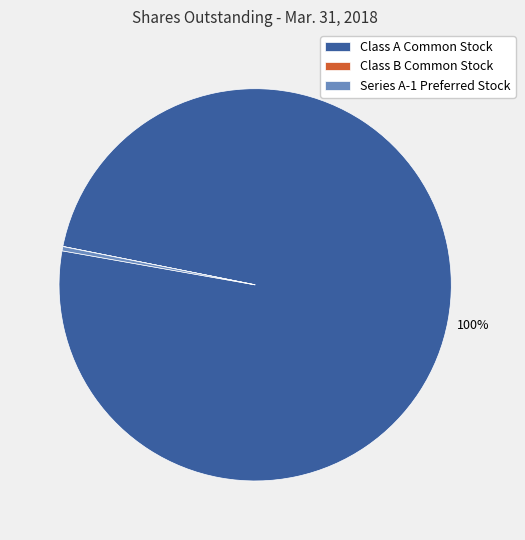

What is the largest slice in the pie chart?

Class A Common Stock